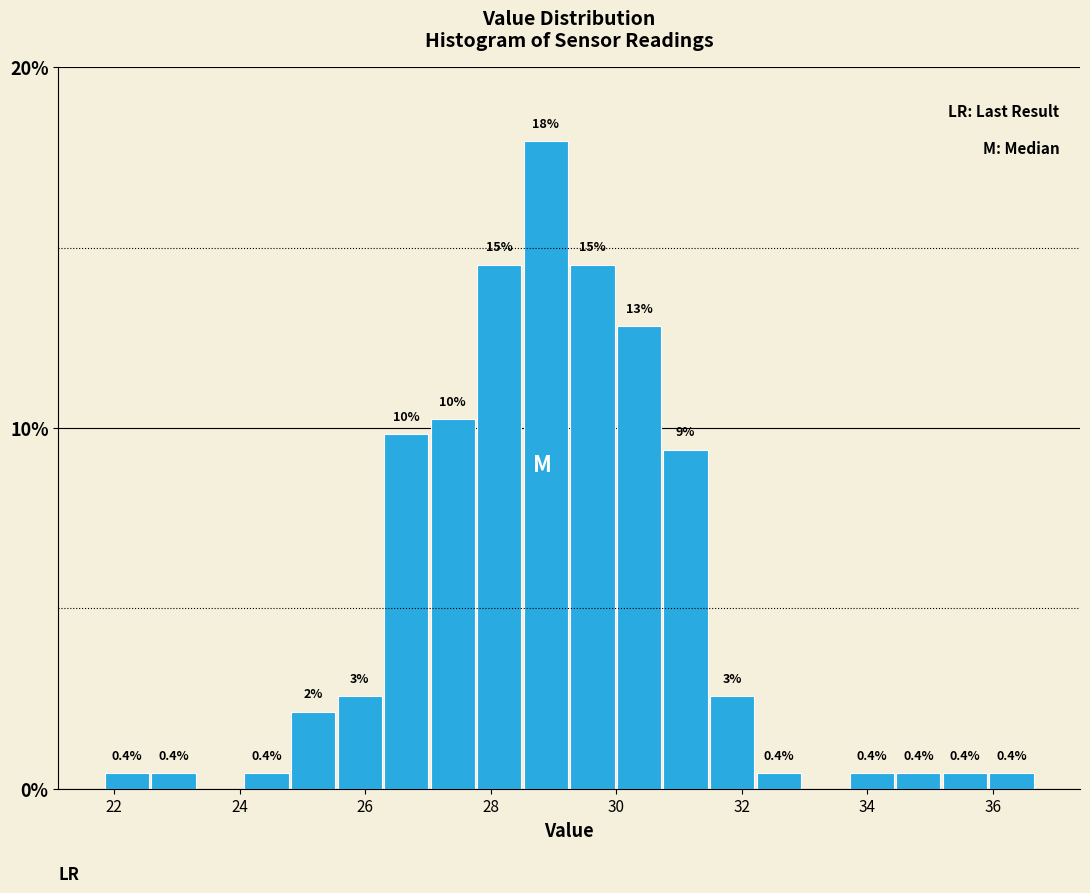

Read against the x-axis, roughly where is the centre of the tallest bar?

28.8